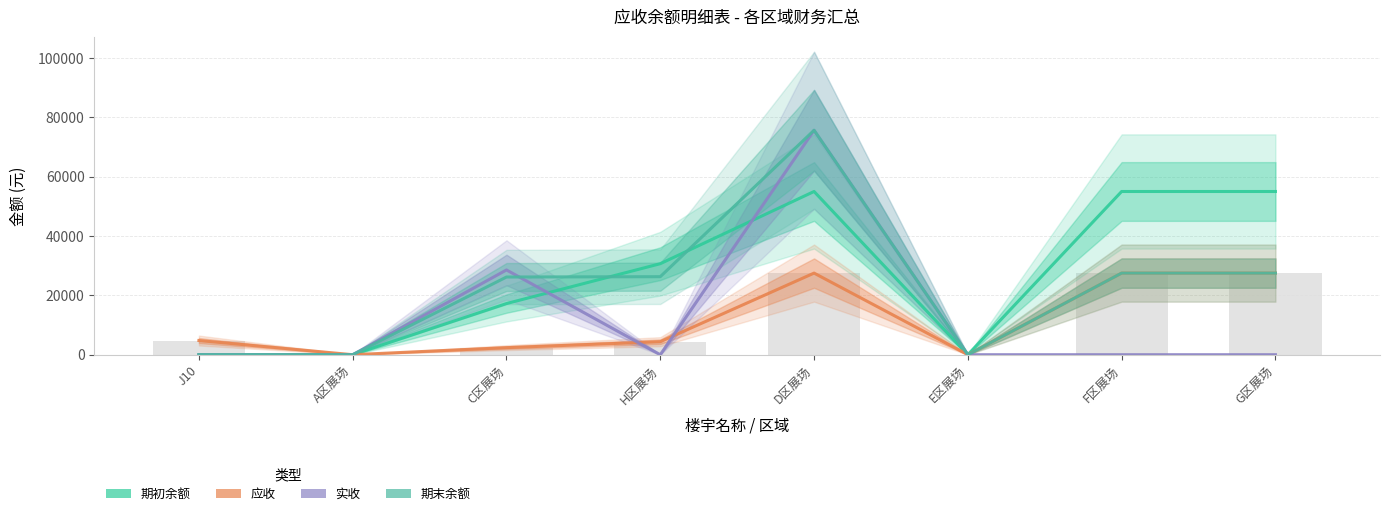

Reading left to right, transcribe all the data shown in this chart.

期初余额: 0	0	17230	30669	55000	0	55000	55000
应收: 4776	0	2380	4380	27500	0	27500	27500
实收: 0	0	28560	0	75624	0	0	0
期末余额: 0	0	26180	26289	75624	0	27500	27500